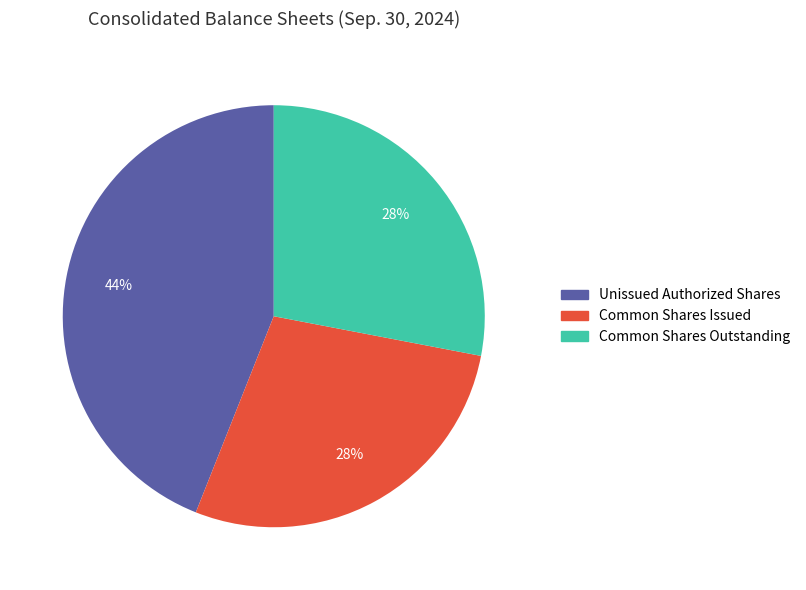

The Unissued Authorized Shares slice represents 44% of the pie. True or false?

True